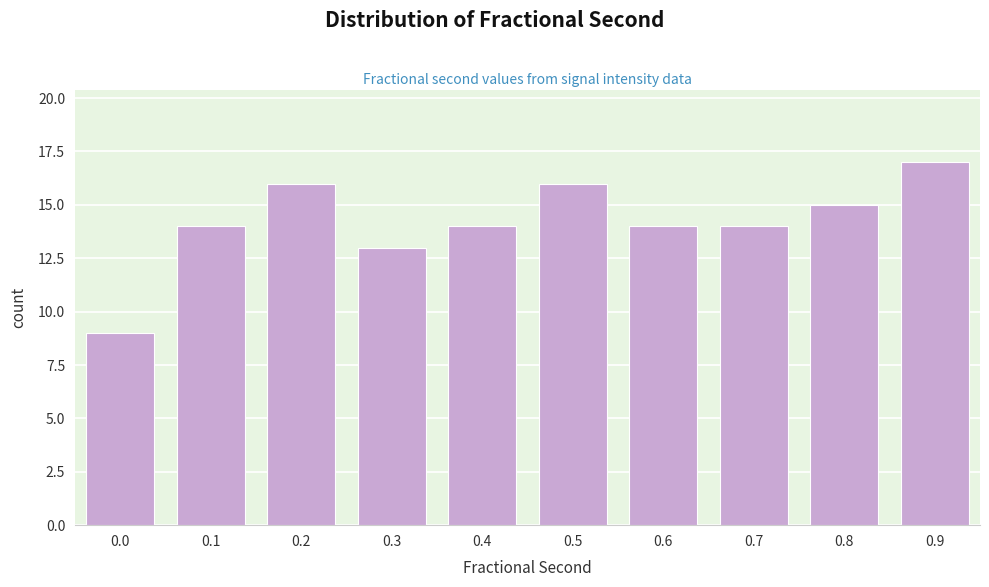

Reading left to right, list all the values displayed in this chart.

0.0=9	0.1=14	0.2=16	0.3=13	0.4=14	0.5=16	0.6=14	0.7=14	0.8=15	0.9=17